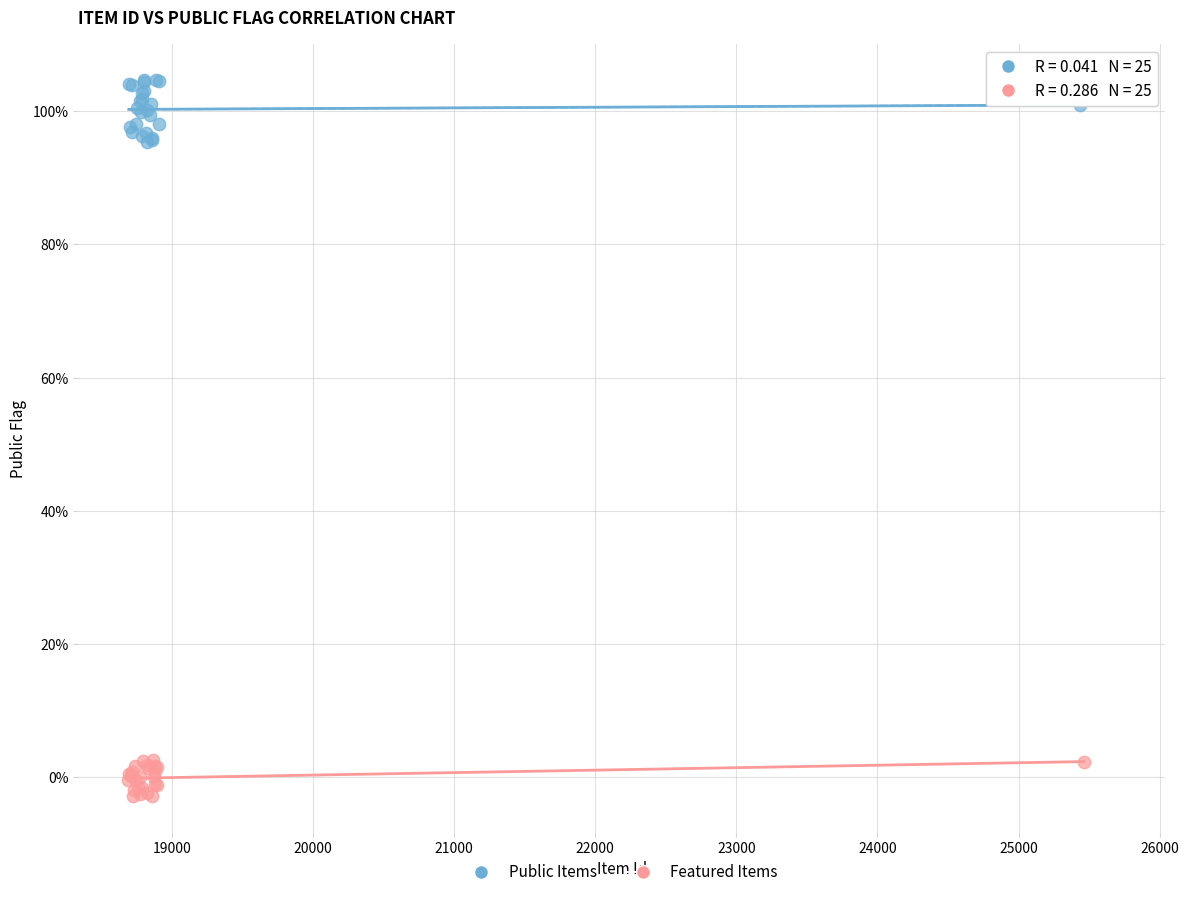

Which series contains the lowest Y value?

Featured Items